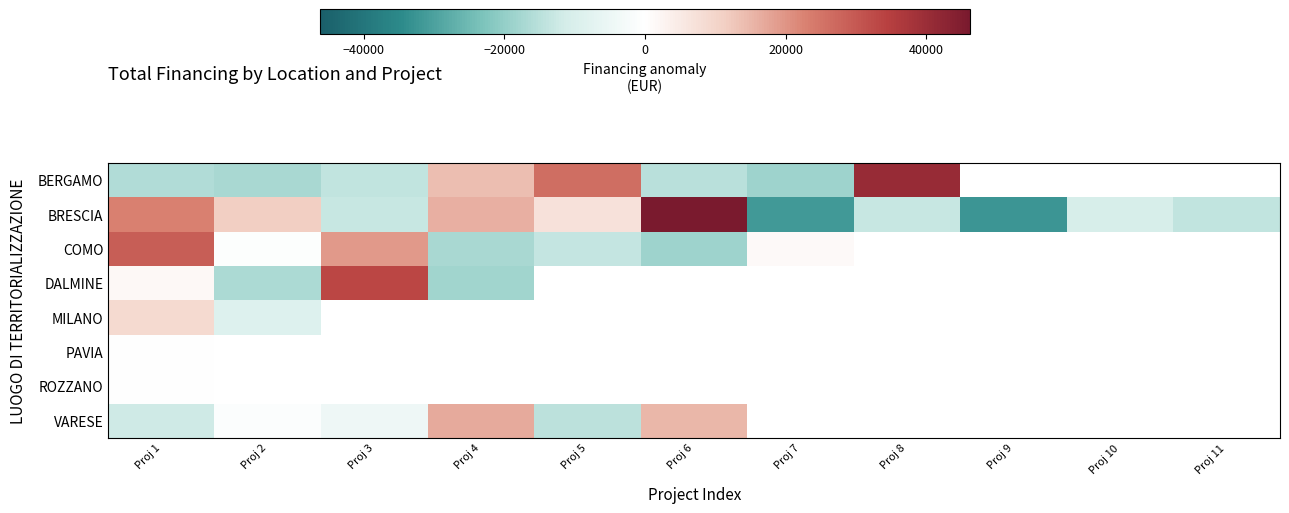

At how many categories does at least one series exceed 38659?

2